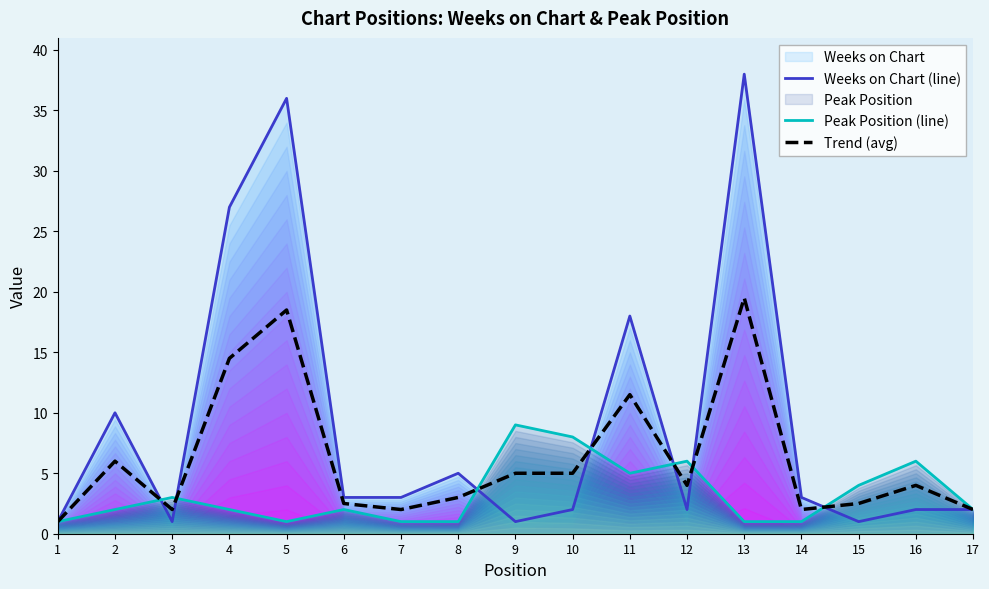

Which category has the highest value in the Trend (avg) series?

13